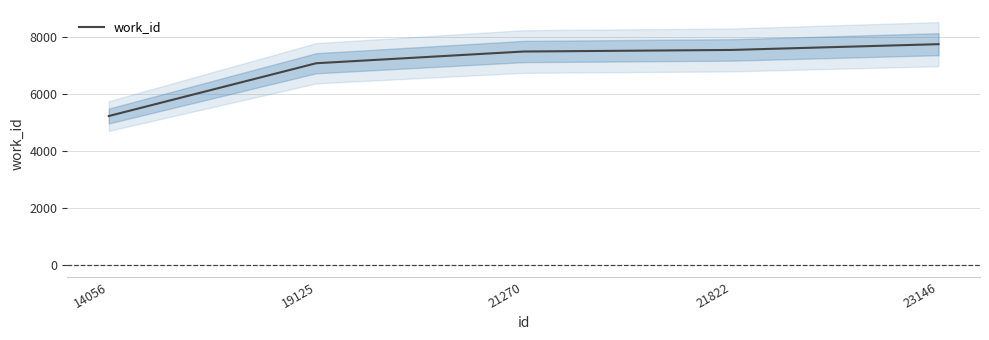

Read the value at 14056, to the nearest 100.

5200